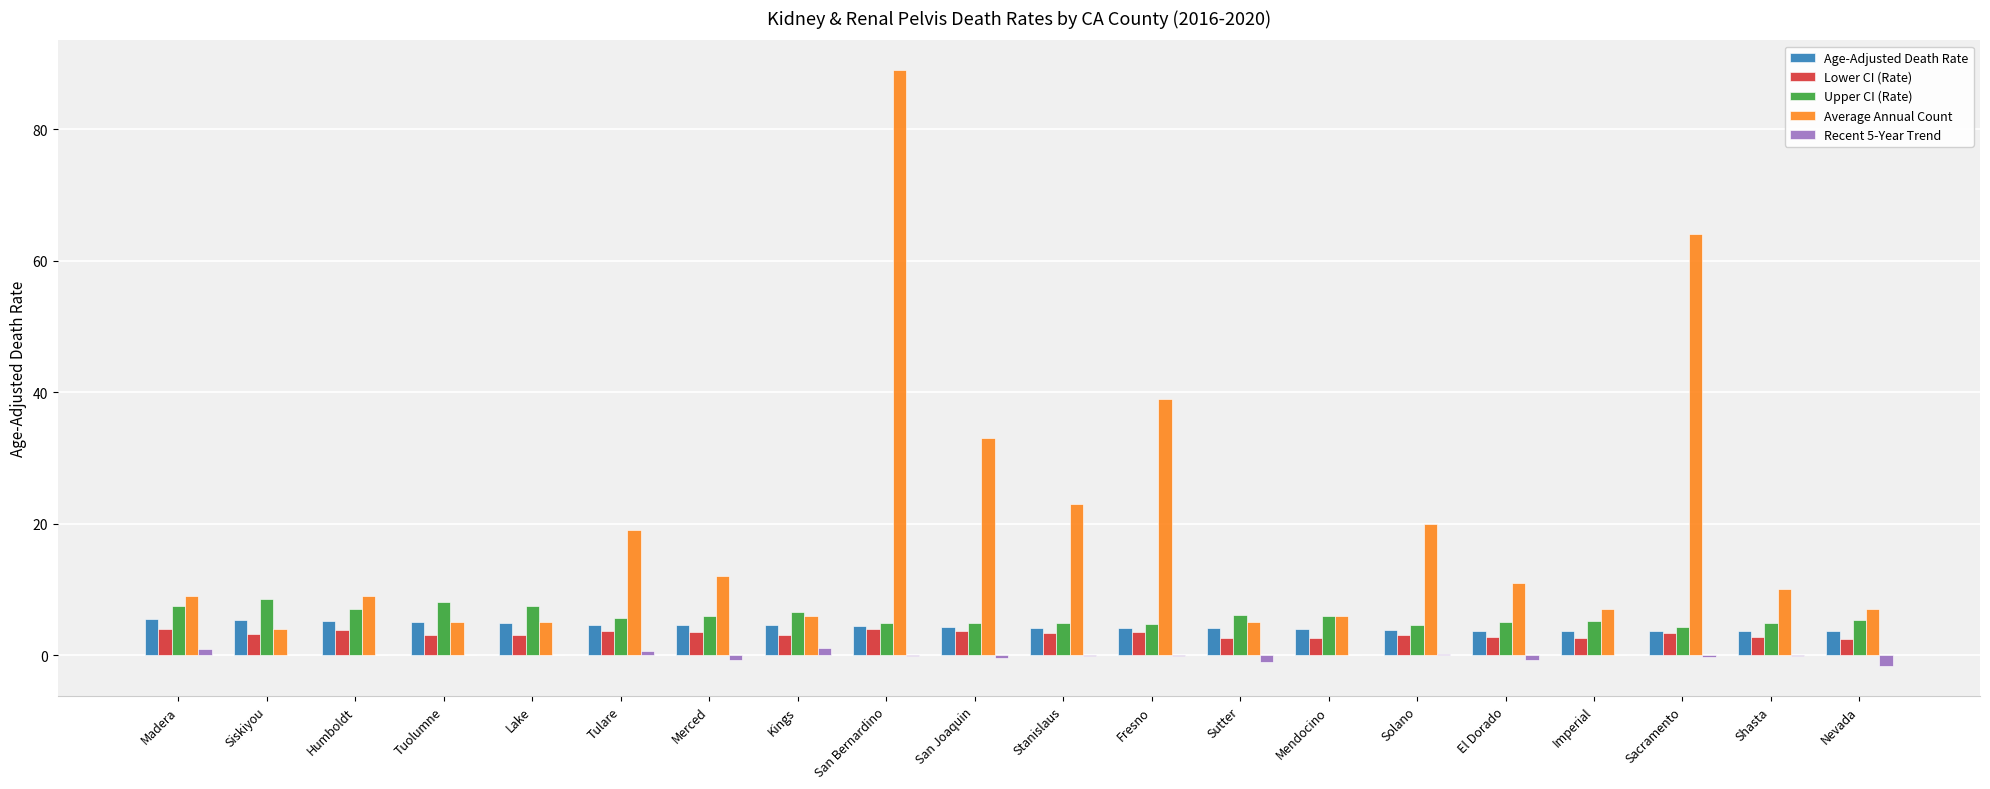

Which label corresponds to the largest value in the chart?

San Bernardino